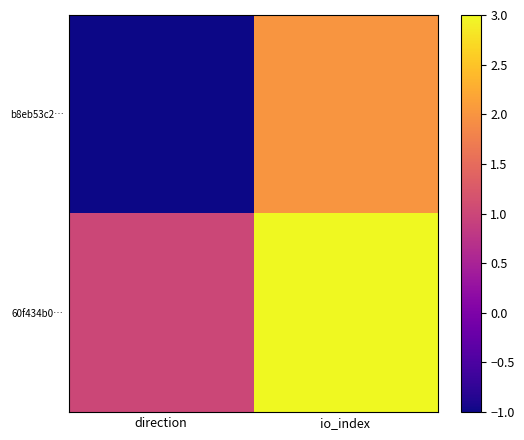

At how many categories does at least one series exceed 1?

1